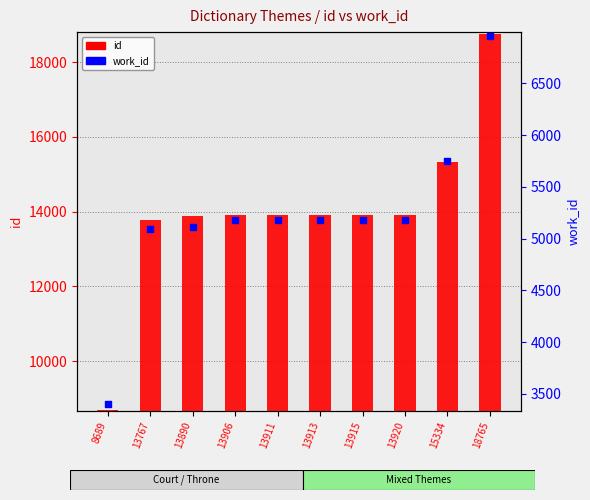

Which series has the widest spread of Y values?

id